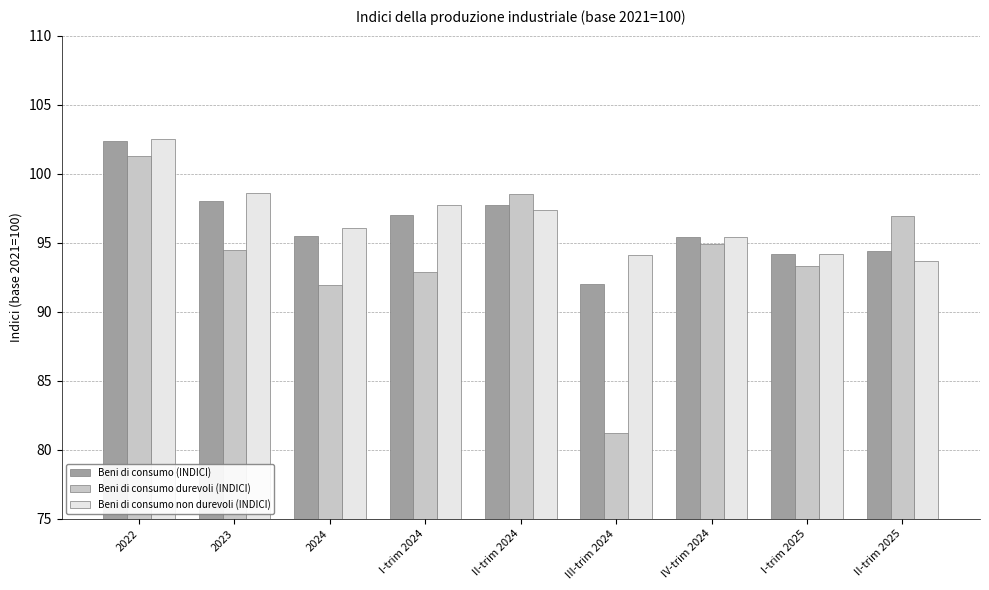

Which category has the highest value in the Beni di consumo durevoli (INDICI) series?

2022